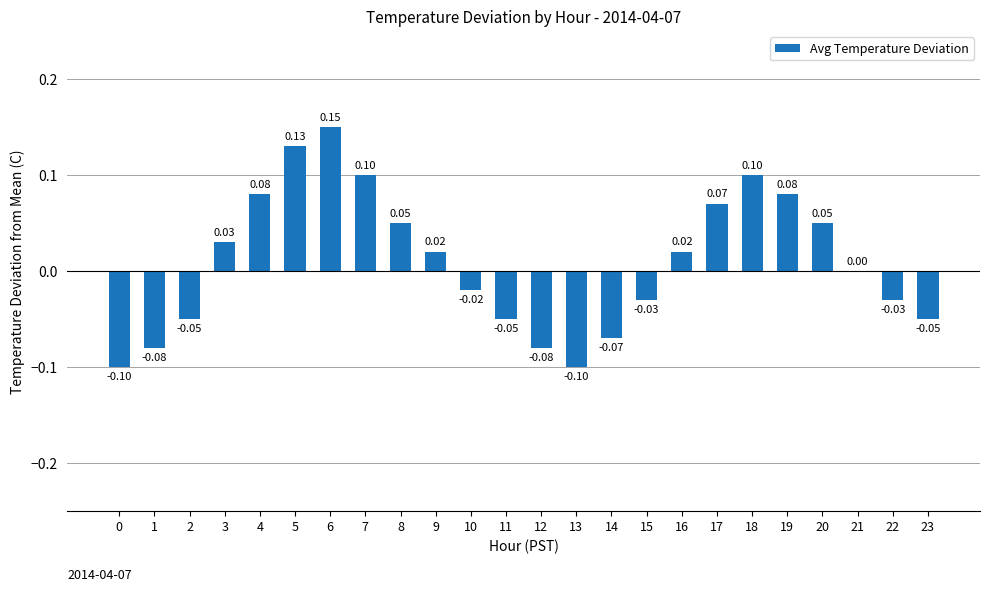

What is the value of the 3rd bar from the left?

-0.1